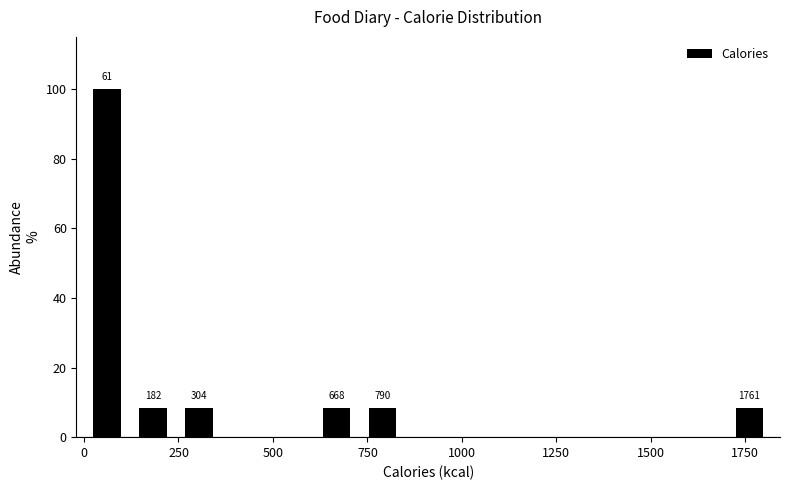

Read against the x-axis, roughly where is the centre of the tallest bar?

50